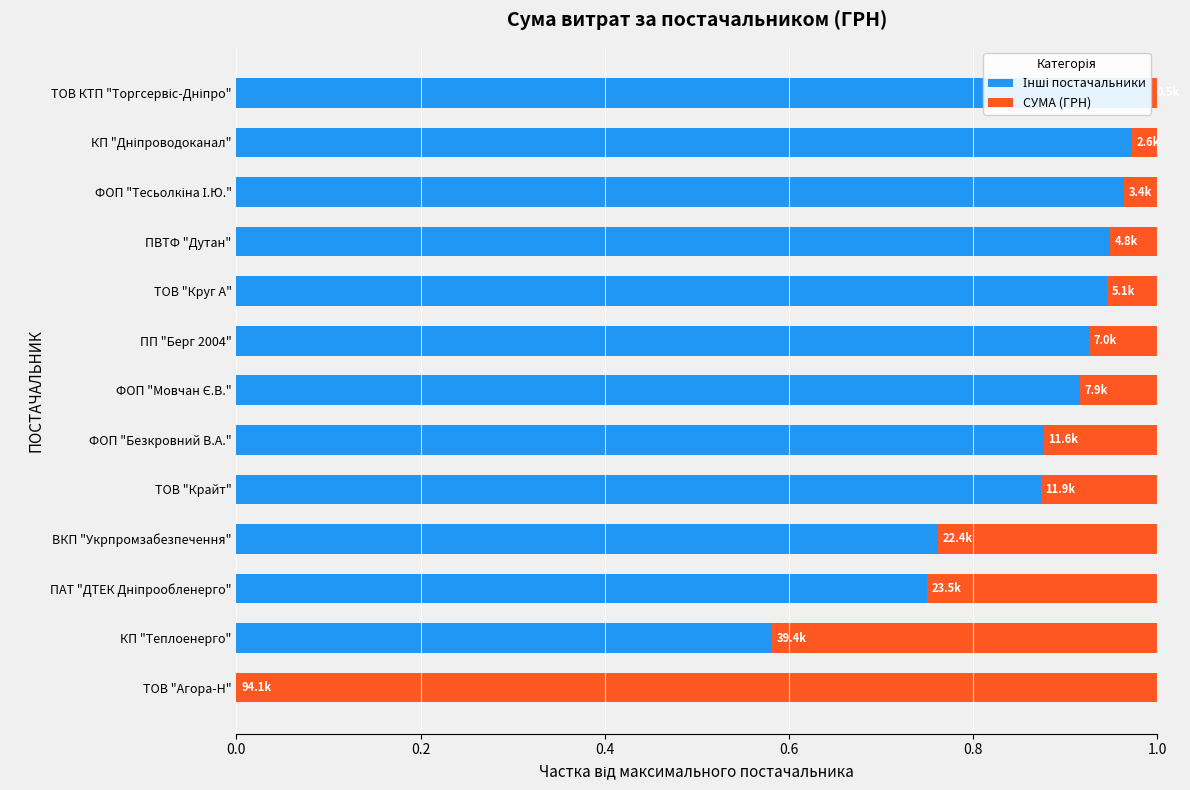

How many categories are shown in the chart?

13